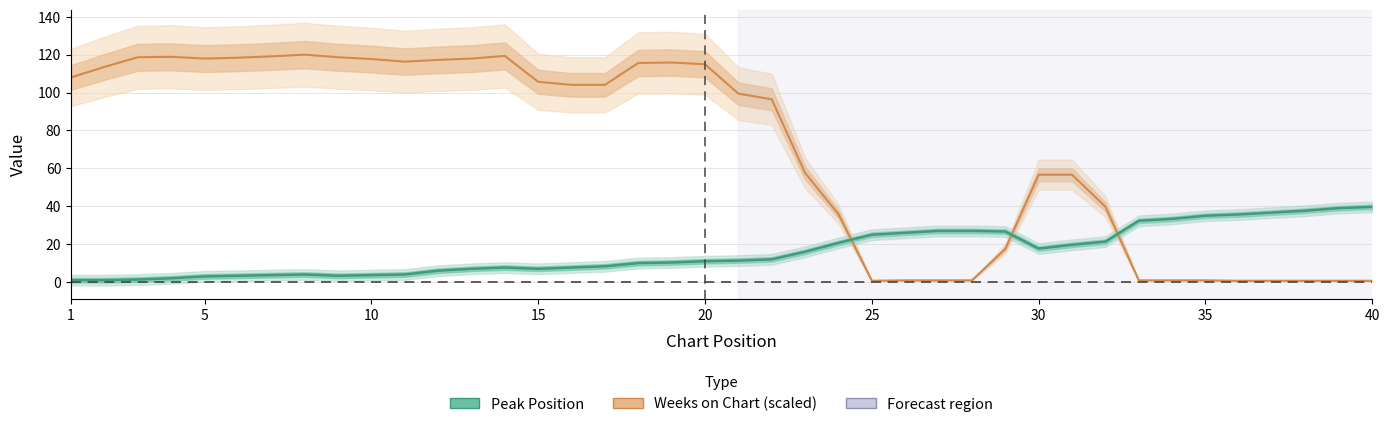

Reading left to right, extract all data points from this chart.

Weeks on Chart (scaled): 108.0	113.5	118.6	118.8	117.9	118.4	119.1	120.0	118.6	117.7	116.3	117.2	117.9	119.3	105.7	104.0	104.0	115.6	115.8	114.9	99.4	96.4	57.6	35.8	0.7	0.9	0.9	0.9	17.6	56.6	56.6	39.8	0.9	0.9	0.9	0.7	0.7	0.7	0.7	0.7
Peak Position: 1.0	1.0	1.3	2.0	3.0	3.3	3.7	4.0	3.3	3.7	4.0	6.0	7.0	7.7	7.0	7.7	8.3	10.0	10.3	11.0	11.3	12.0	16.0	20.7	25.0	26.0	27.0	27.0	26.7	17.7	19.7	21.3	32.3	33.3	35.0	35.7	36.7	37.7	39.0	39.7